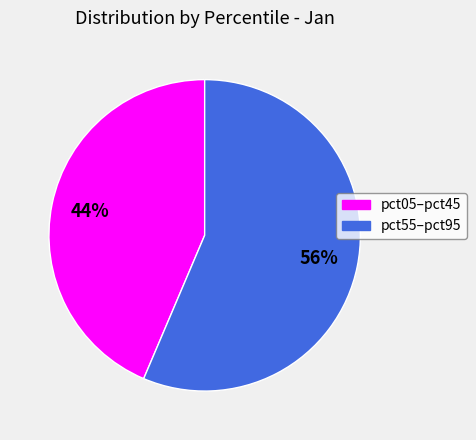

Is there a majority slice in this chart?

Yes